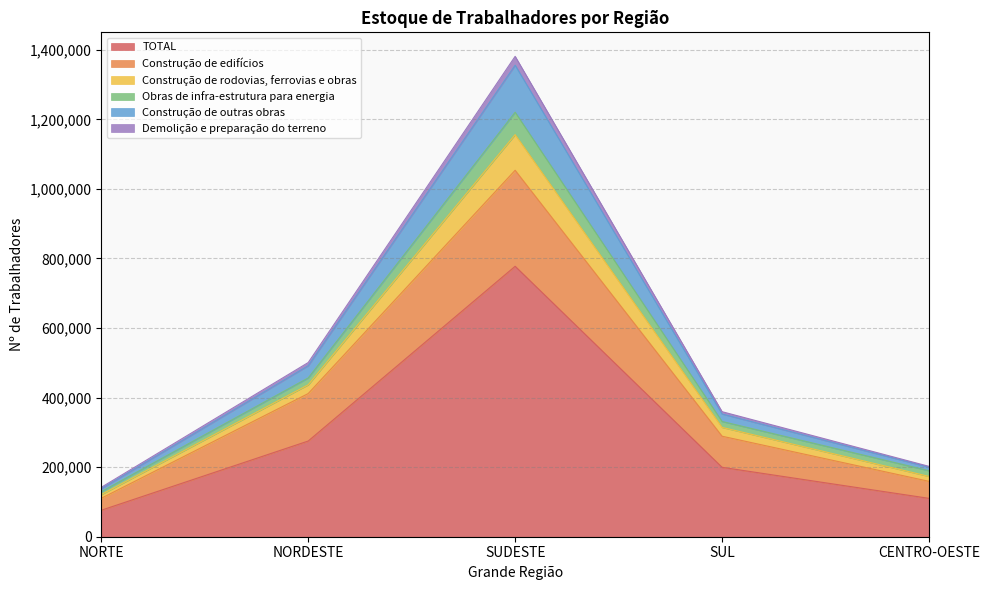

What position from the left is SUDESTE?

3